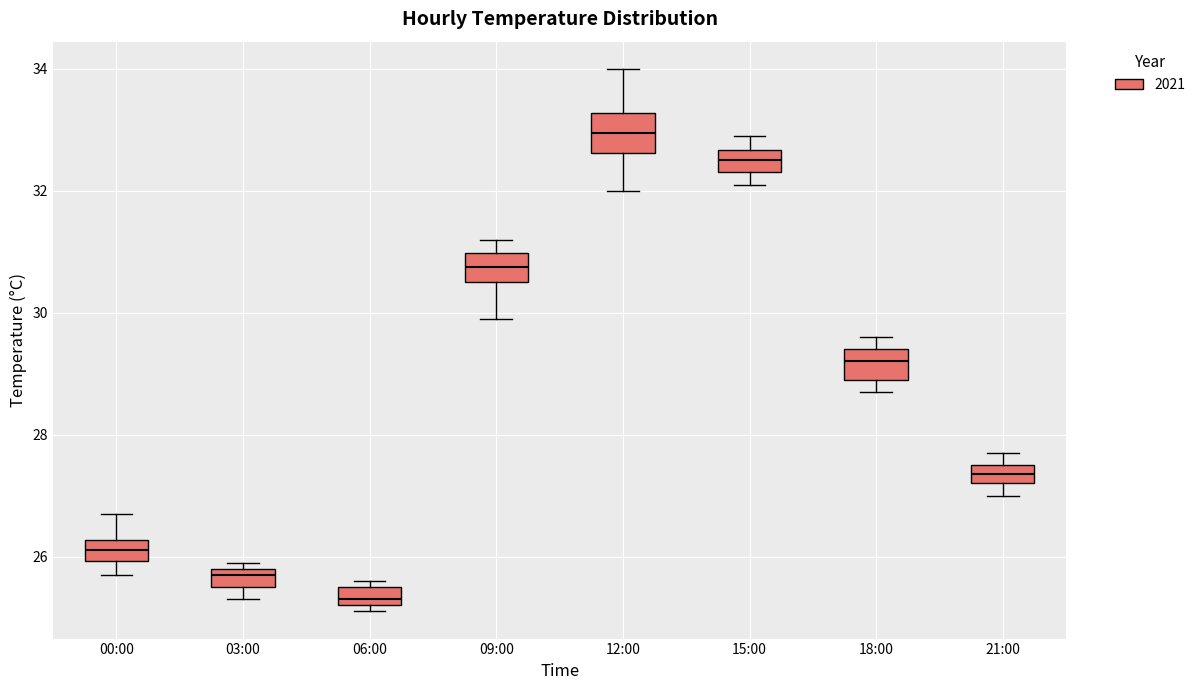

Reading left to right, read every box against the y-axis: the position of its median line, the range the box covers, and the ends of its whiskers. The values are not printed on the chart, so give them approximately, as read against the axis.

00:00: median 26.2 (inside the box), box 26.0 to 26.2, whiskers 25.8 to 26.8
03:00: median 25.8 (just below the box's upper edge), box 25.6 to 25.8, whiskers 25.4 to 26.0
06:00: median 25.4, box 25.2 to 25.6, whiskers 25.2 (just below the box's lower edge) to 25.6 (just above the box's upper edge)
09:00: median 30.8, box 30.6 to 31.0, whiskers 30.0 to 31.2
12:00: median 33.0, box 32.6 to 33.2, whiskers 32.0 to 34.0
15:00: median 32.6 (inside the box), box 32.4 to 32.6, whiskers 32.2 to 33.0
18:00: median 29.2, box 29.0 to 29.4, whiskers 28.8 to 29.6
21:00: median 27.4, box 27.2 to 27.6, whiskers 27.0 to 27.8